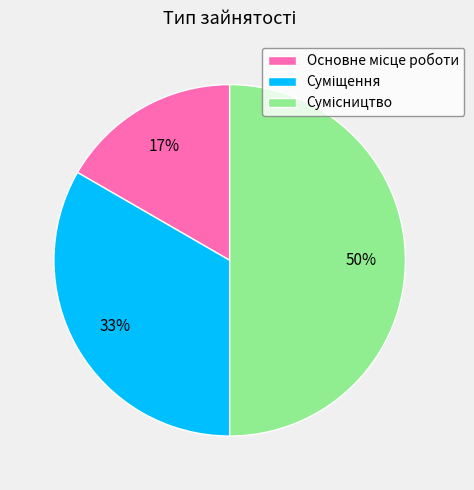

To the nearest percent, what is the difference between the largest and smallest slice percentages?

33%